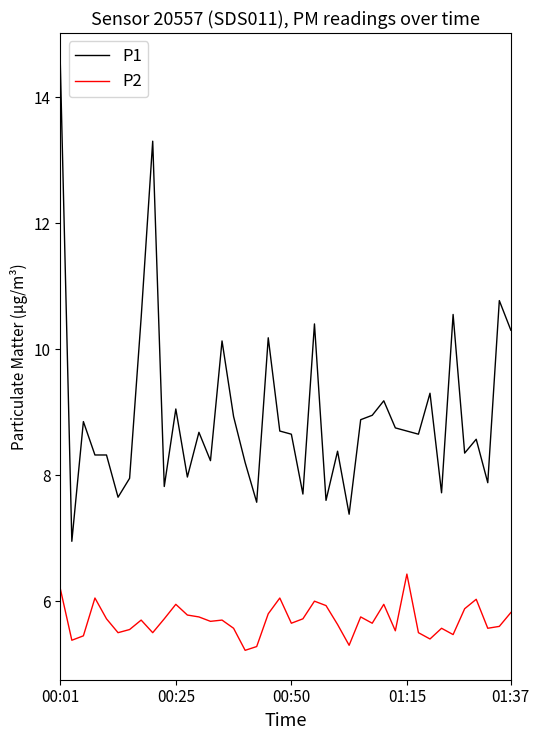

Which series has the largest total across all categories?

P1